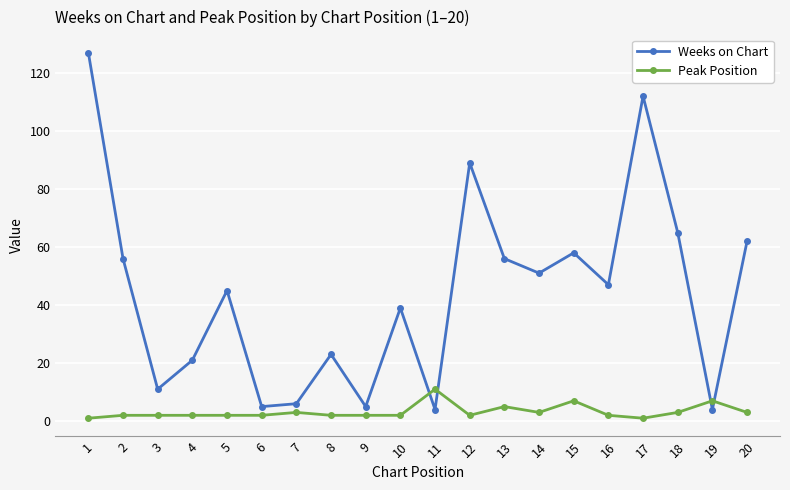

At which category is the sum across all series the highest?

1